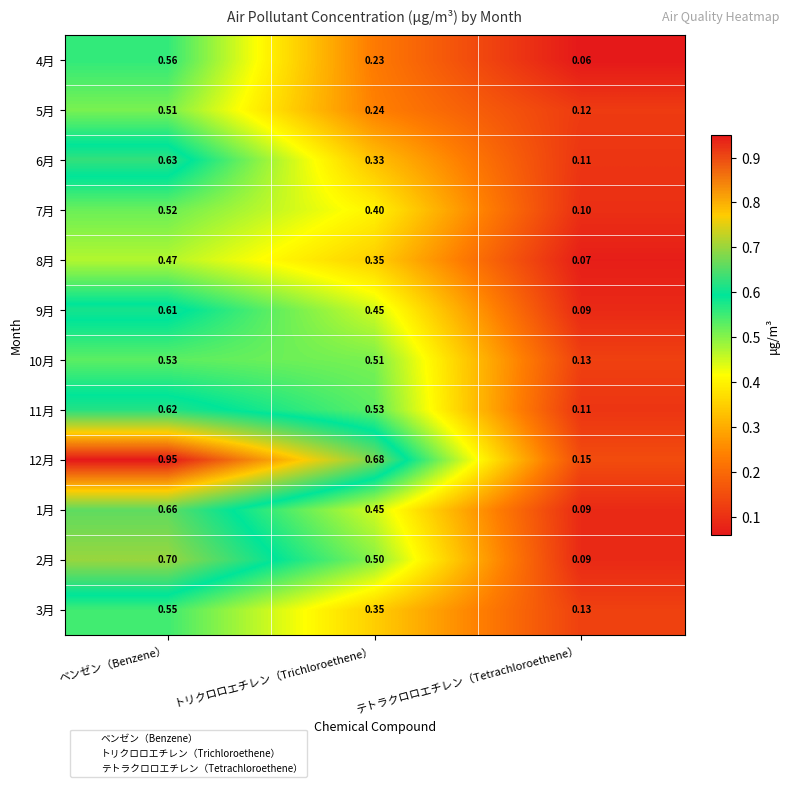

At which category does the chart reach its minimum across all series?

テトラクロロエチレン（Tetrachloroethene）